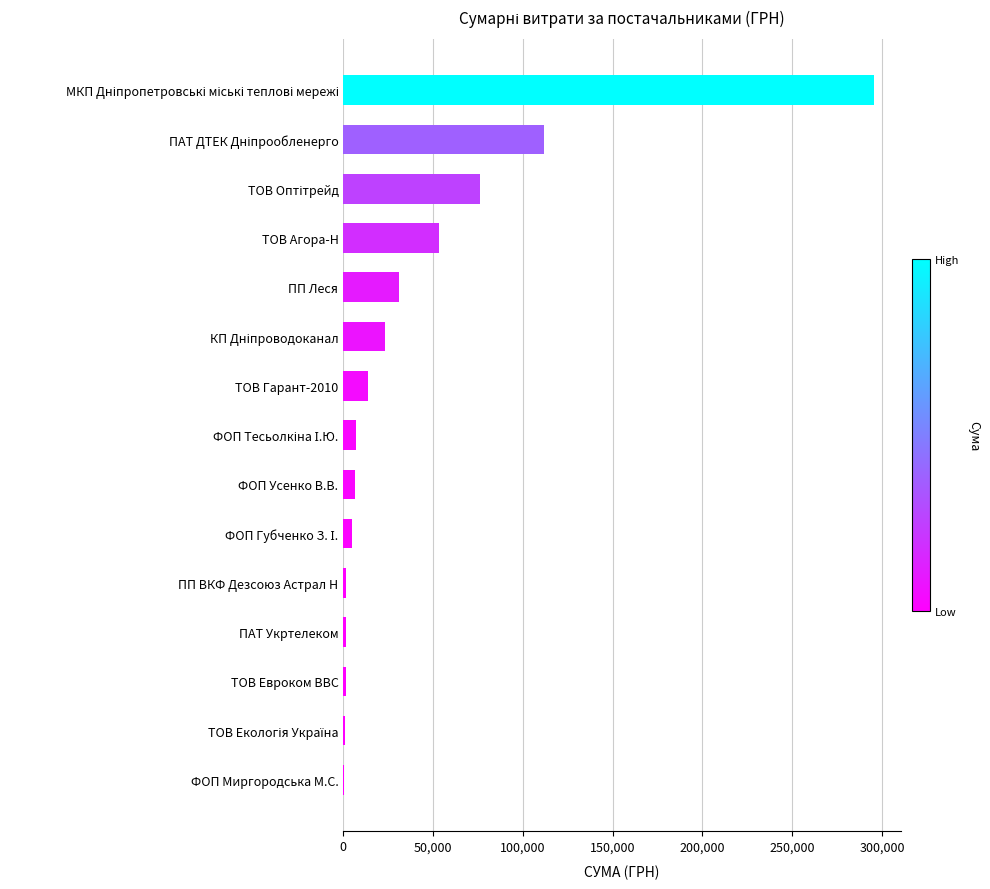

What is the greatest value displayed?

295638.6